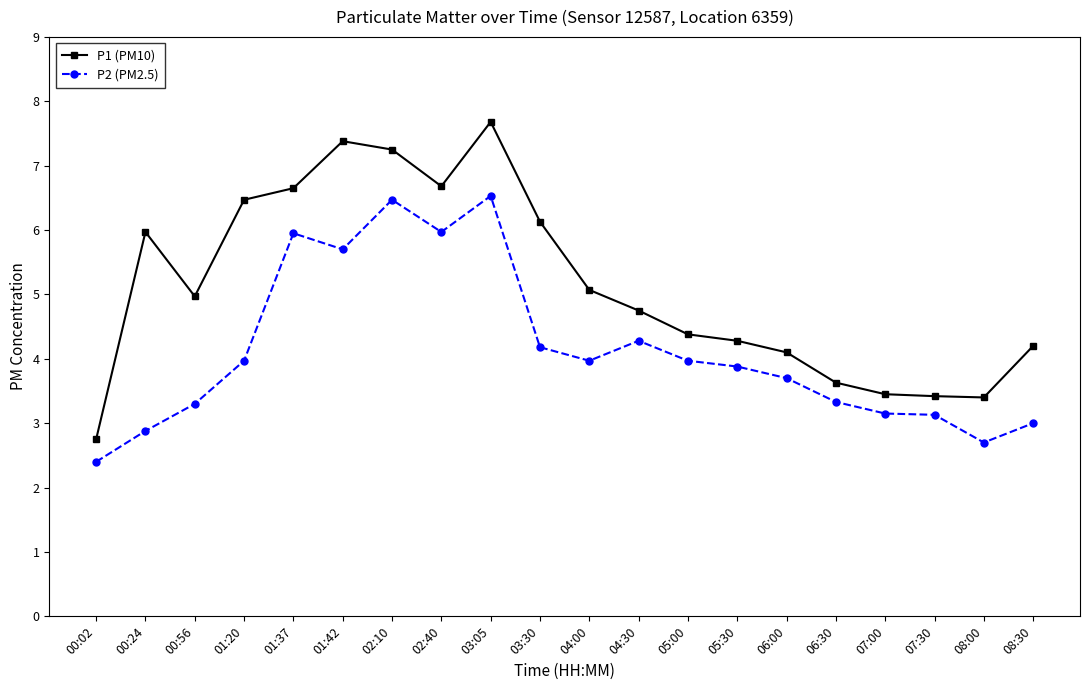

What is the sum of the P2 (PM2.5) values at 03:30 and 08:30?

7.2